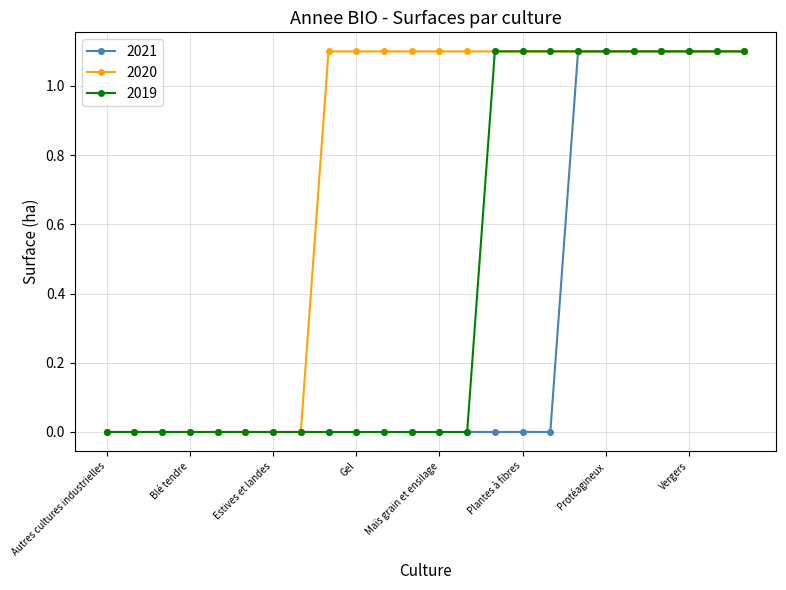

Is this an area chart (filled region under the line)?

No